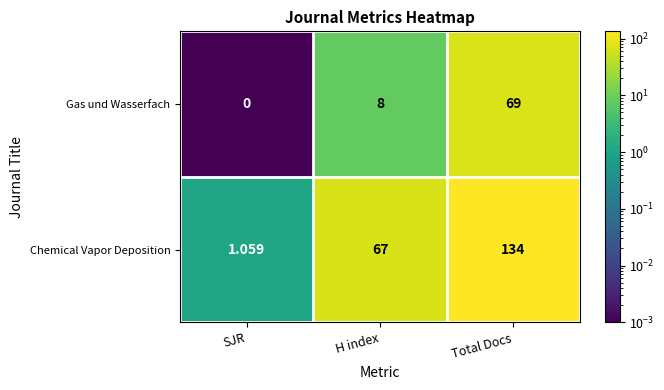

Rank the series by their average value, from highest to lowest.

Chemical Vapor Deposition, Gas und Wasserfach